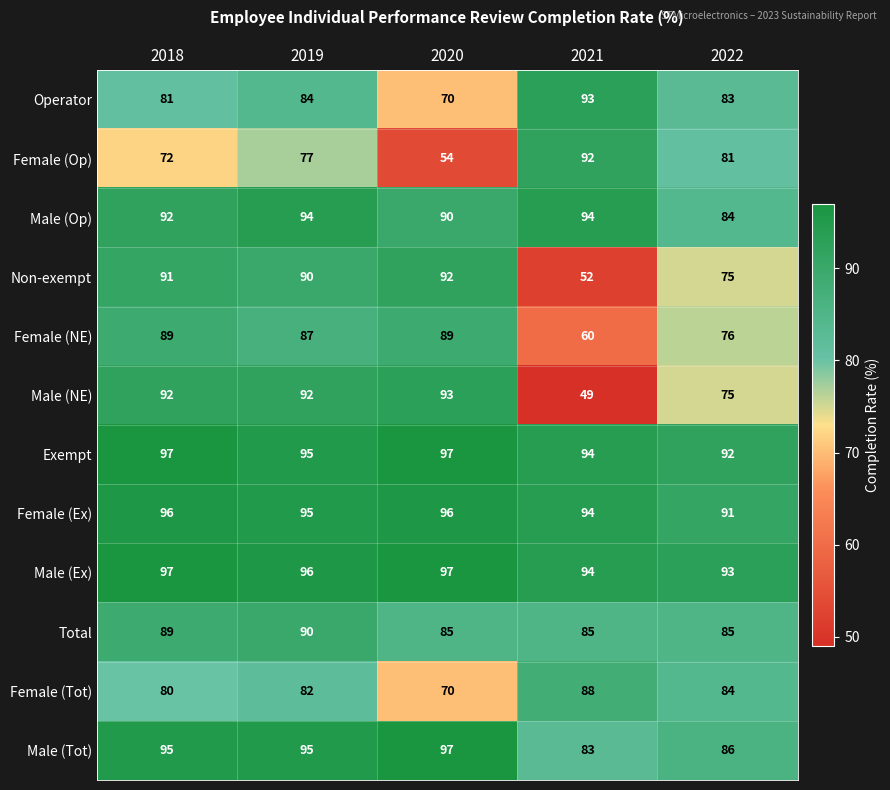

Which series has the widest spread of values?

Male (NE)